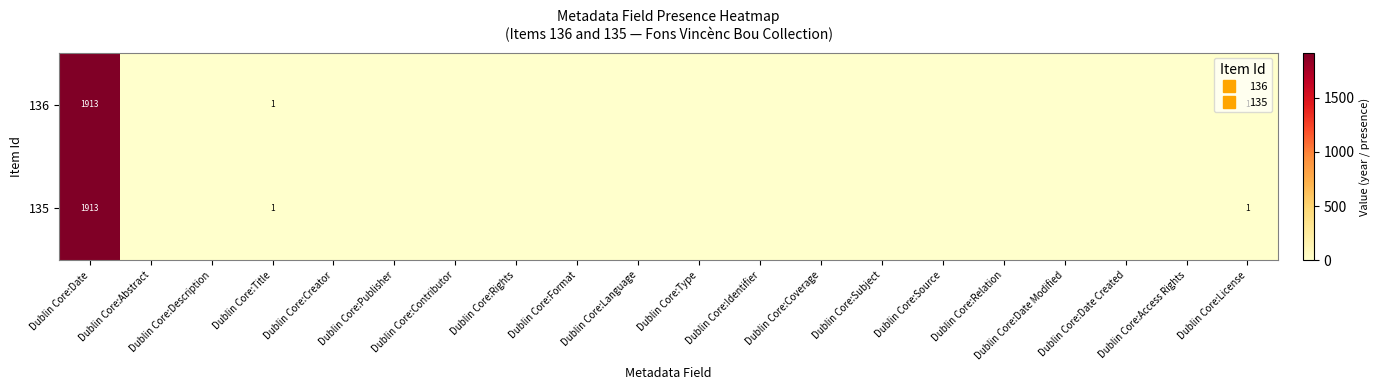

Which has a higher value, Dublin Core:Access Rights or Dublin Core:Language?

Dublin Core:Access Rights